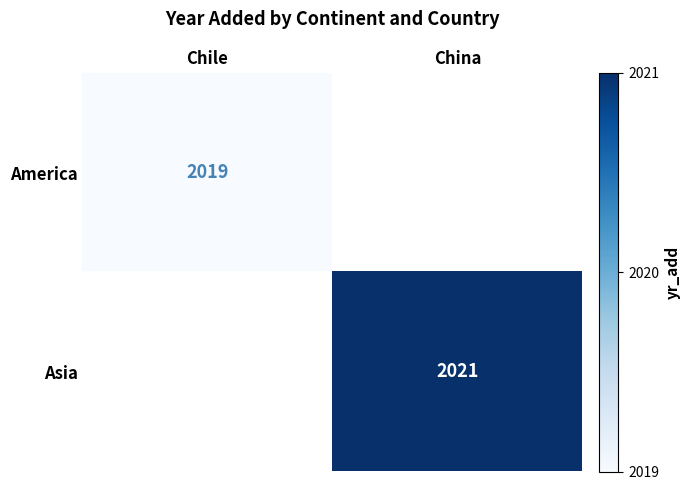

The value of America at Chile is 3254.4. True or false?

False